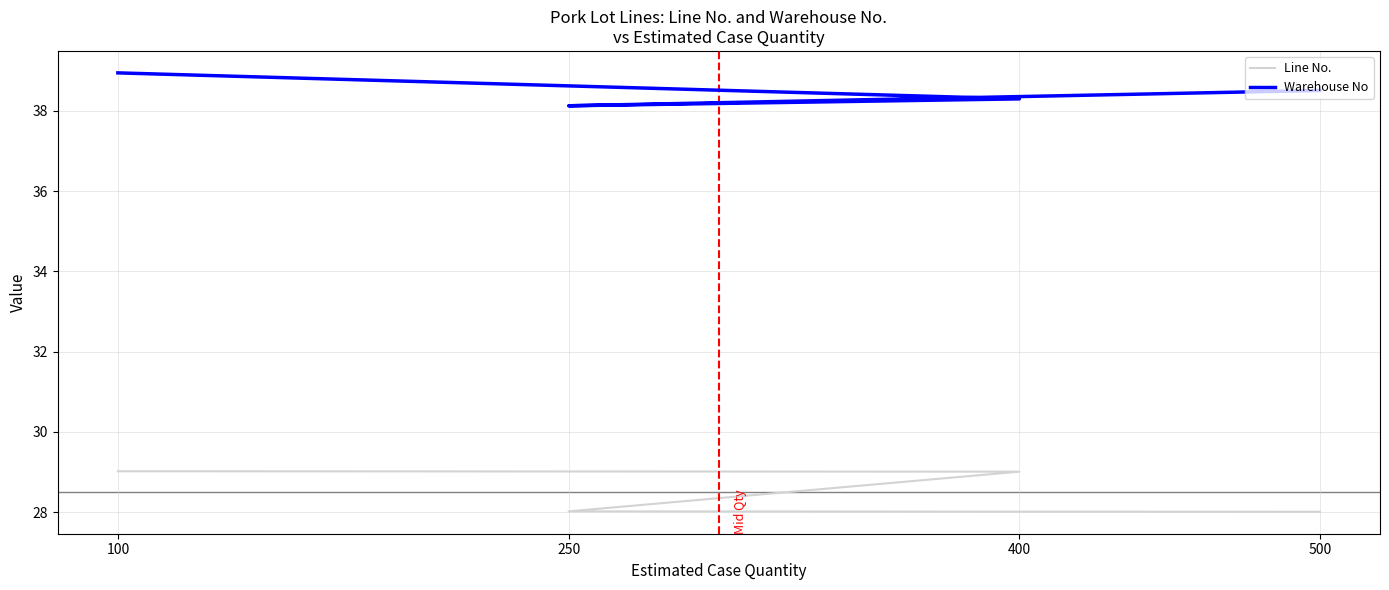

Rank the series by their maximum value, from highest to lowest.

Warehouse No, Line No.